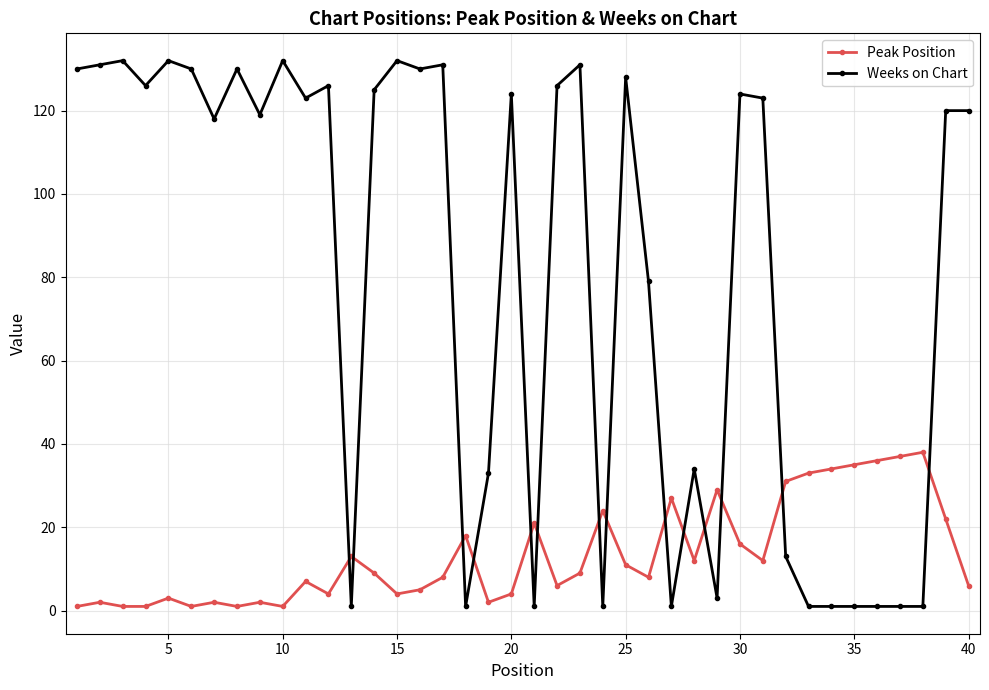

Which series has the widest spread of values?

Weeks on Chart